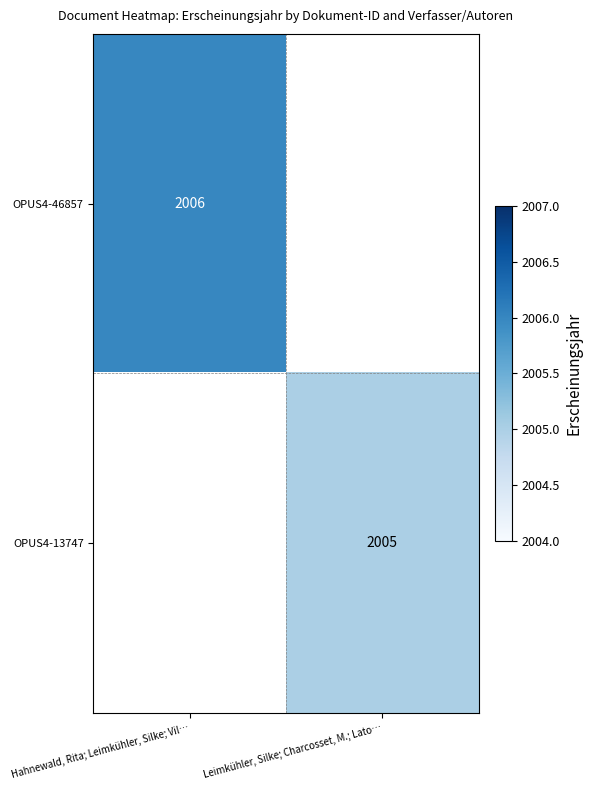

Count the number of data series in this chart.

2